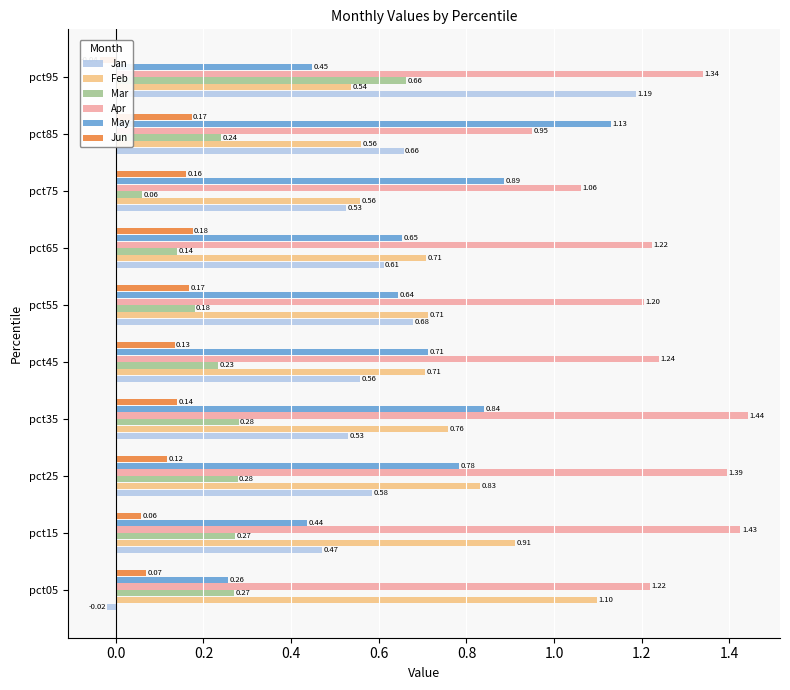

What is the total value across all series at pct65?

3.5